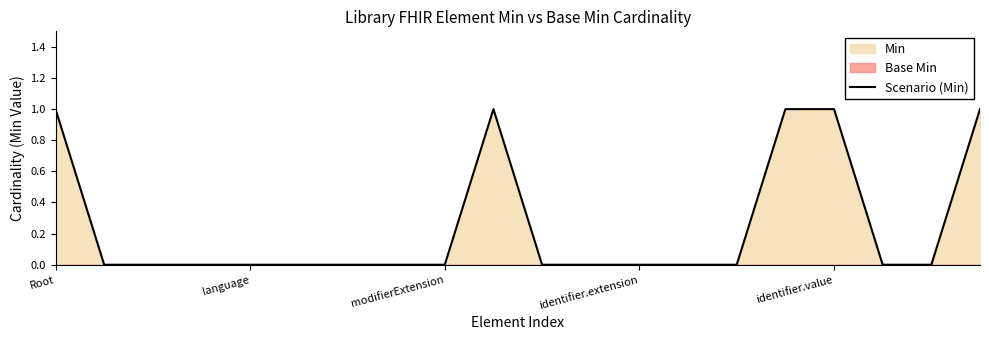

True or false: Scenario (Min) has a value of 0 at language.

True